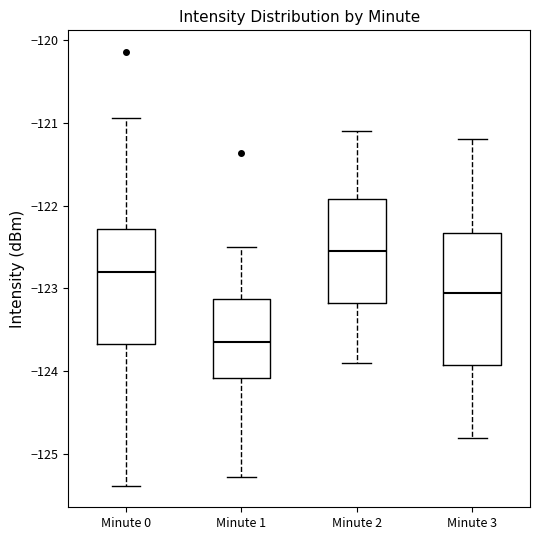

Reading left to right, transcribe this box plot: for each box, give where its median line is, the range the box spans, and where its two whiskers end, as read against the y-axis. The values are not printed on the chart, so give them approximately, as read against the axis.

Minute 0: median -122.8, box -123.7 to -122.3, whiskers -125.4 to -120.9
Minute 1: median -123.6, box -124.1 to -123.1, whiskers -125.3 to -122.5
Minute 2: median -122.5, box -123.2 to -121.9, whiskers -123.9 to -121.1
Minute 3: median -123.0, box -123.9 to -122.3, whiskers -124.8 to -121.2